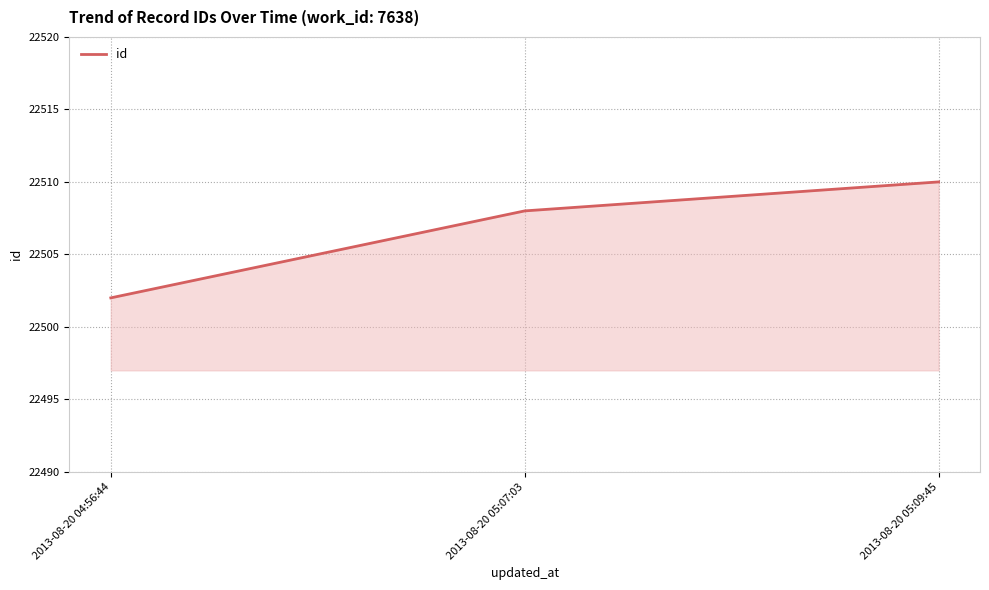

What position from the left is 2013-08-20 05:07:03?

2